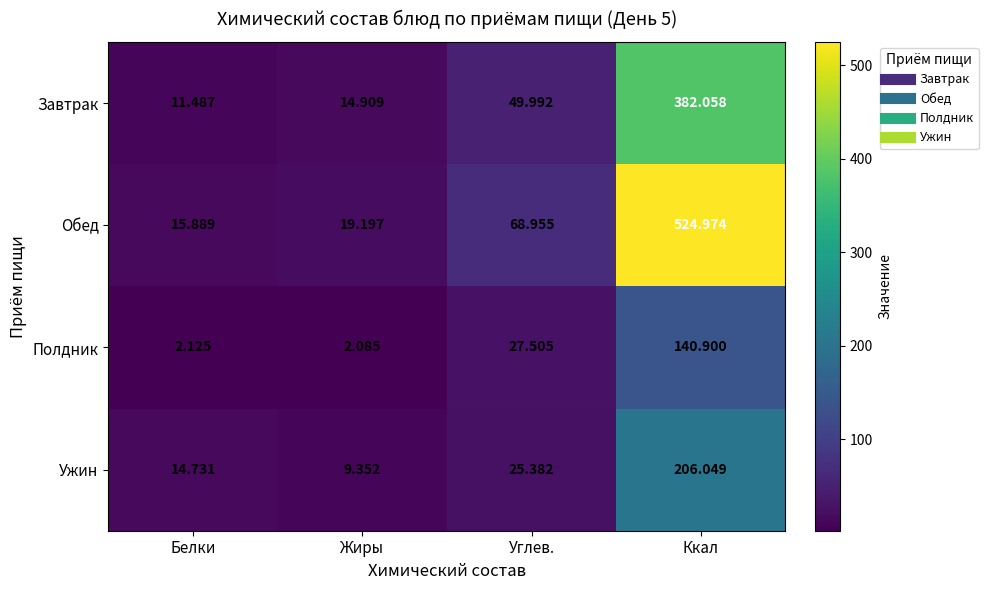

At which category is the sum across all series the highest?

Ккал